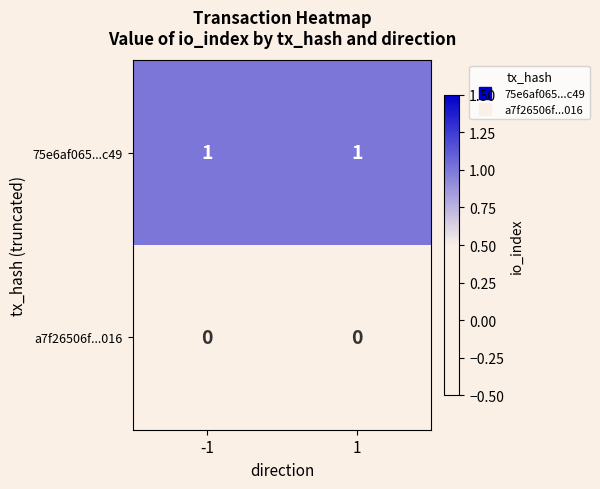

Which series has the largest total across all categories?

75e6af065...c49